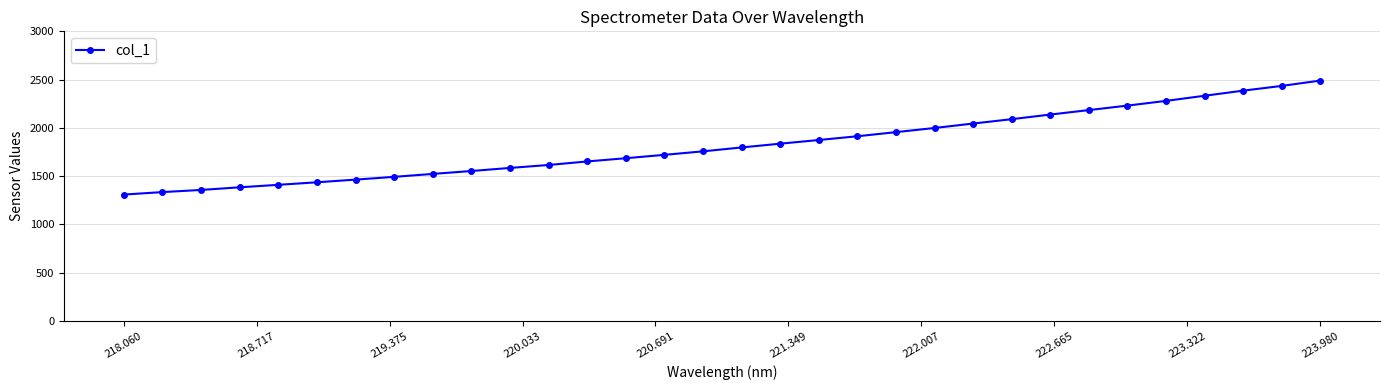

What is the minimum value shown in the chart?

1309.8